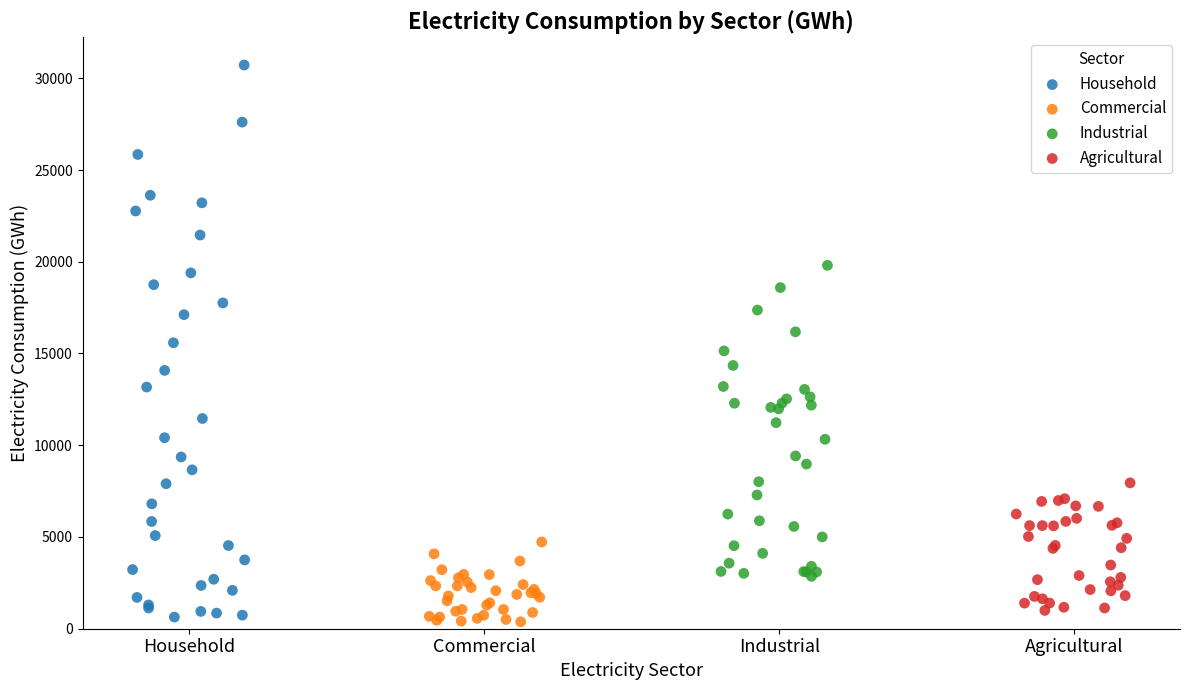

Which series has the largest Y range (max minus min)?

Household